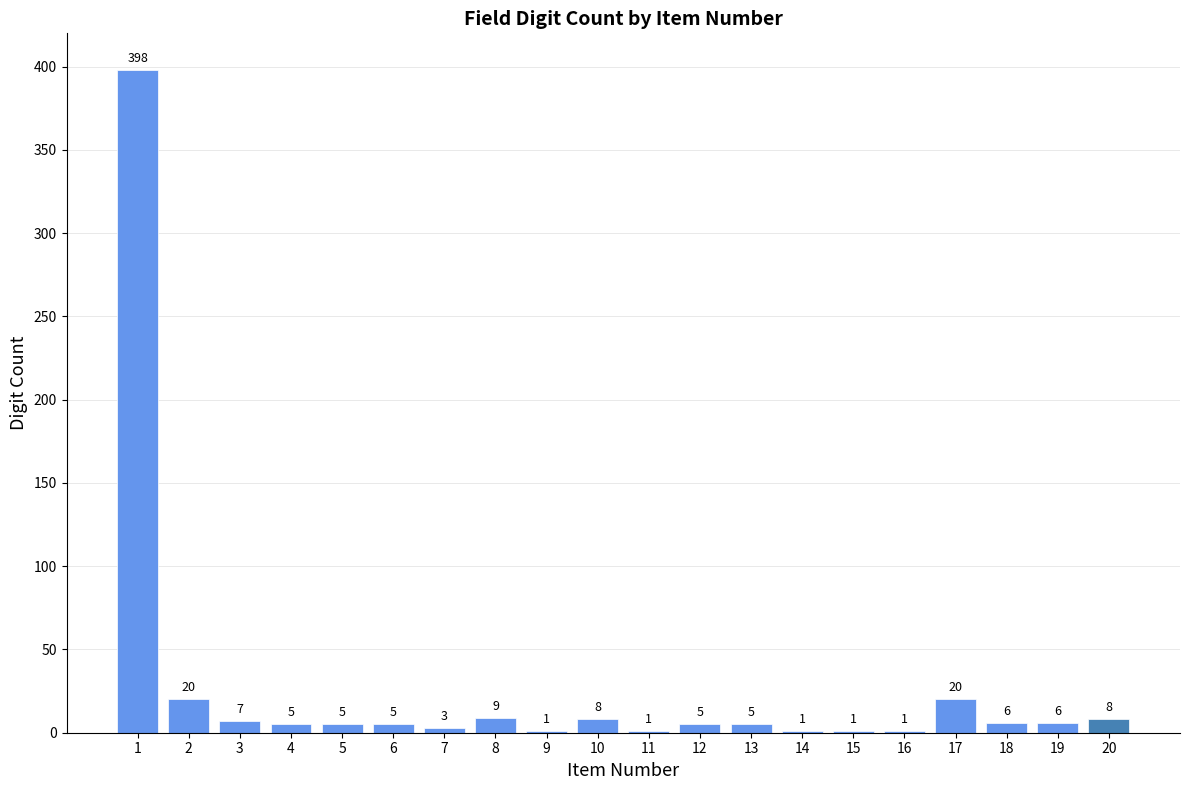

The value at 9 is 1. True or false?

True